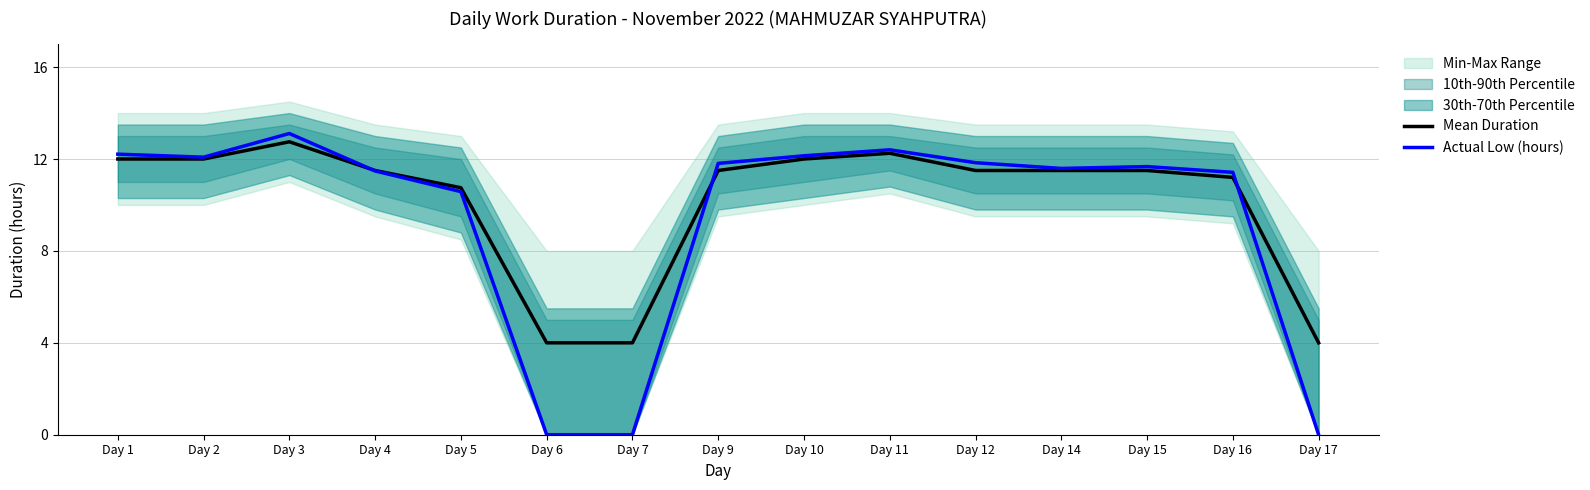

How many interior local peaks does the Mean Duration series have?

2